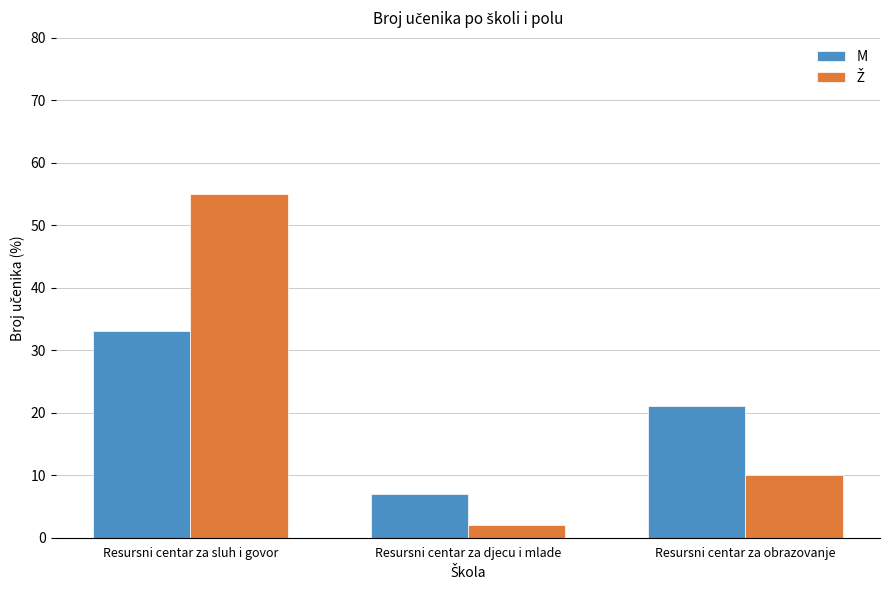

How many data points does each series have?

3